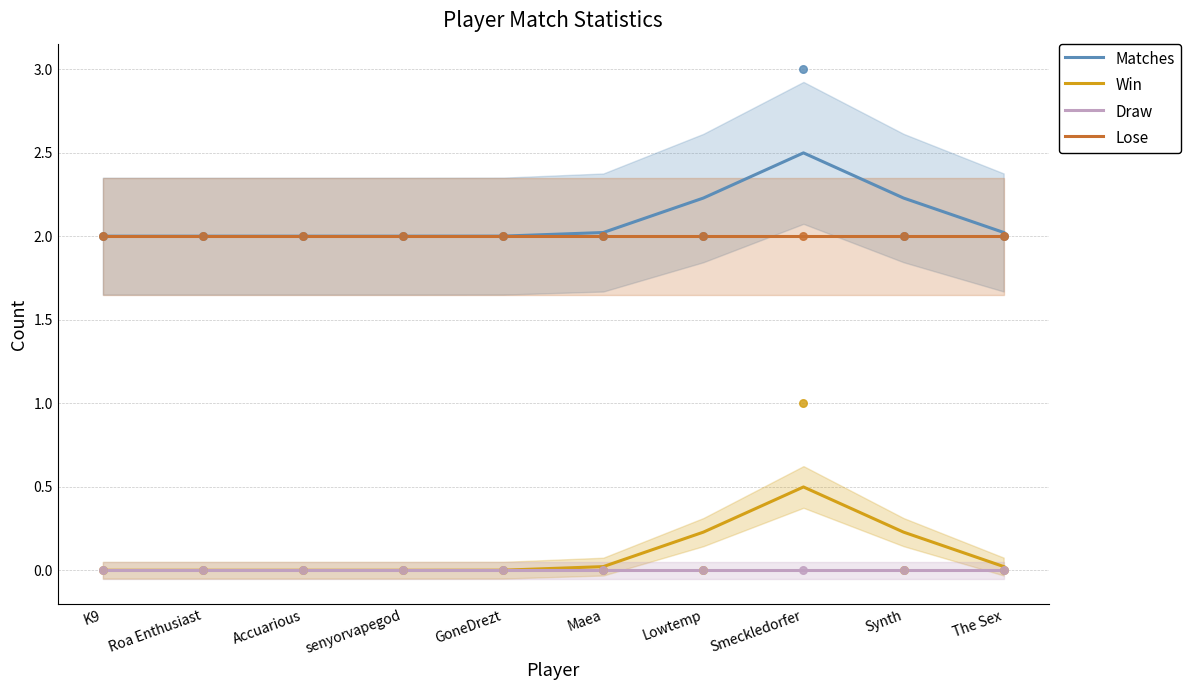

At how many categories does at least one series exceed 1?

10